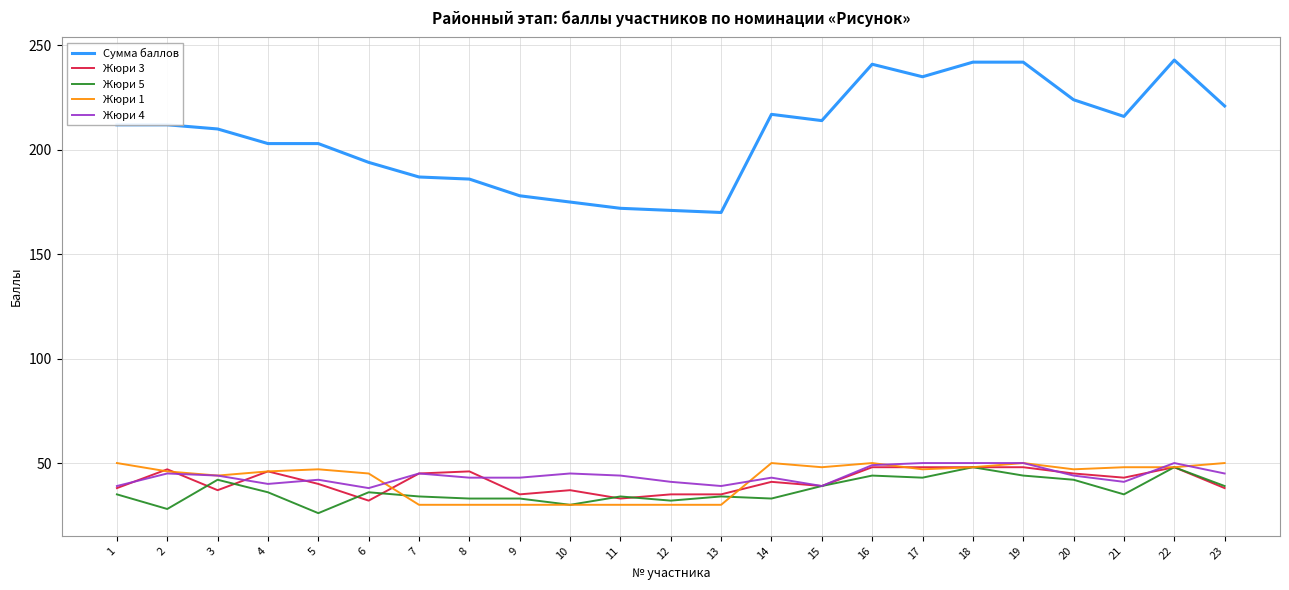

What is the greatest value displayed?

243